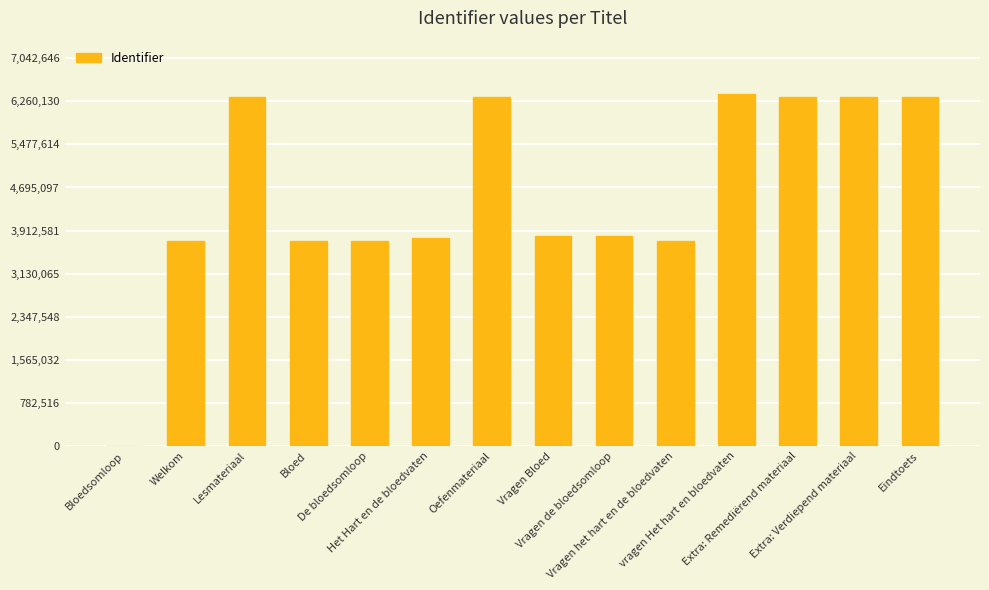

What is the sum of all values?

64410993